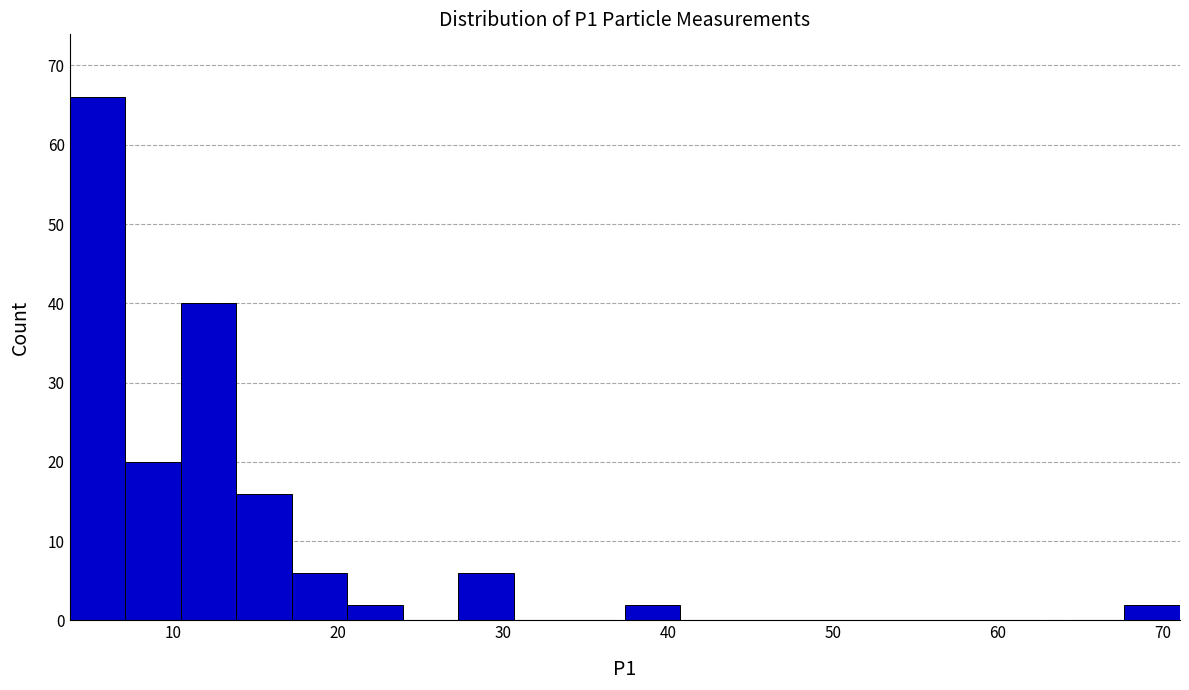

Around what value on the x-axis is the tallest bar? Give the approximate position of its centre, as read against the axis.

5